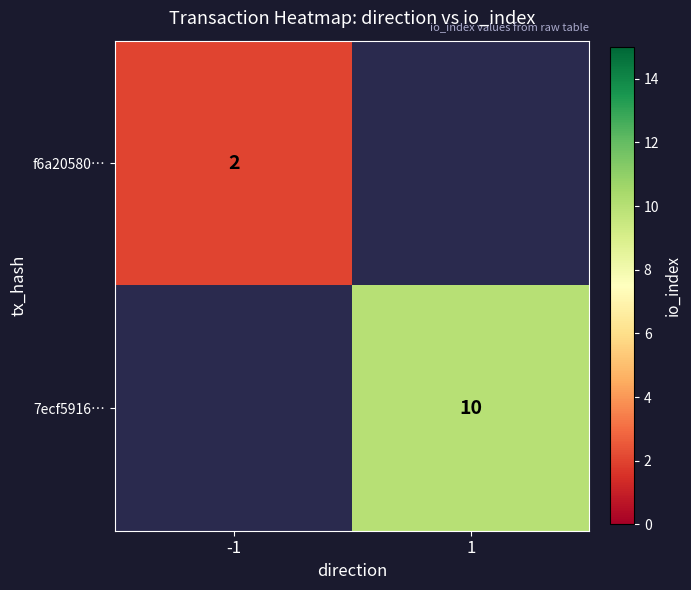

The value of 7ecf5916… at 1 is 4. True or false?

False